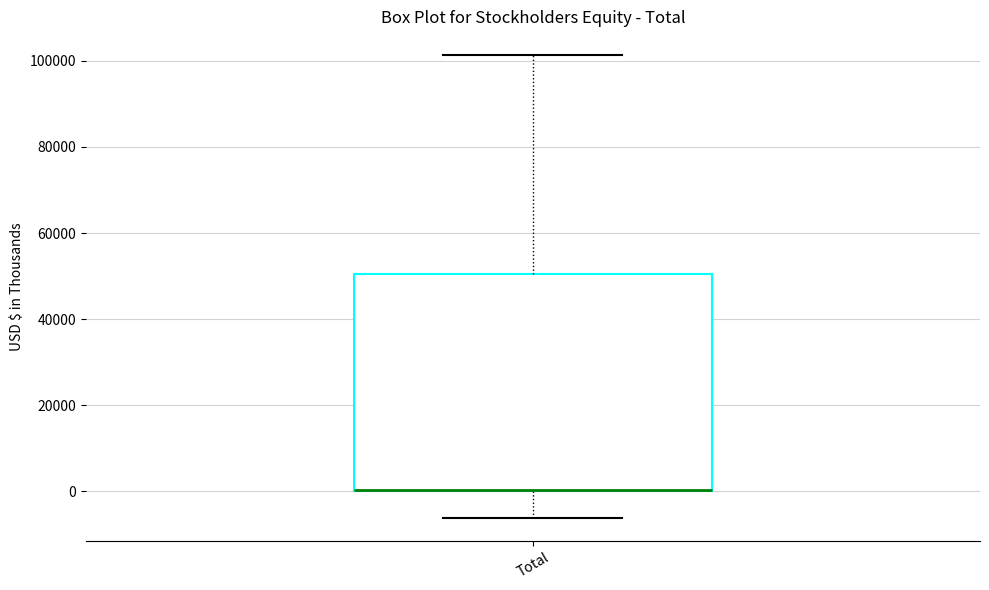

Read this box plot against the y-axis: the position of the median line, the range covered by the box, and the ends of both whiskers. The values are not printed on the chart, so give them approximately, as read against the axis.

median 0 (drawn on the box's lower edge), box 0 to 50000, whiskers -6000 to 102000